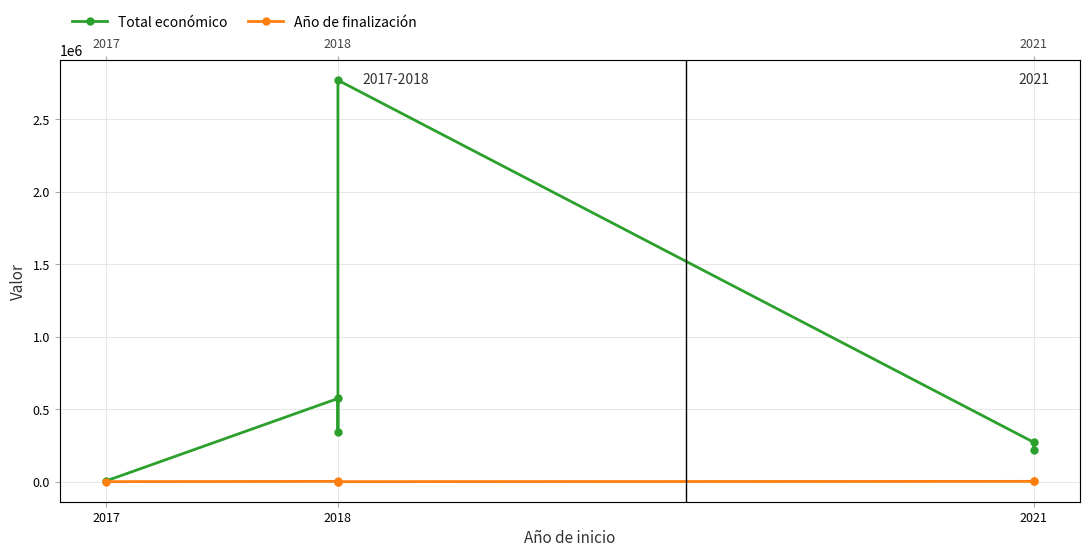

Between 2017 and 2021, which series saw the biggest shift?

Total económico